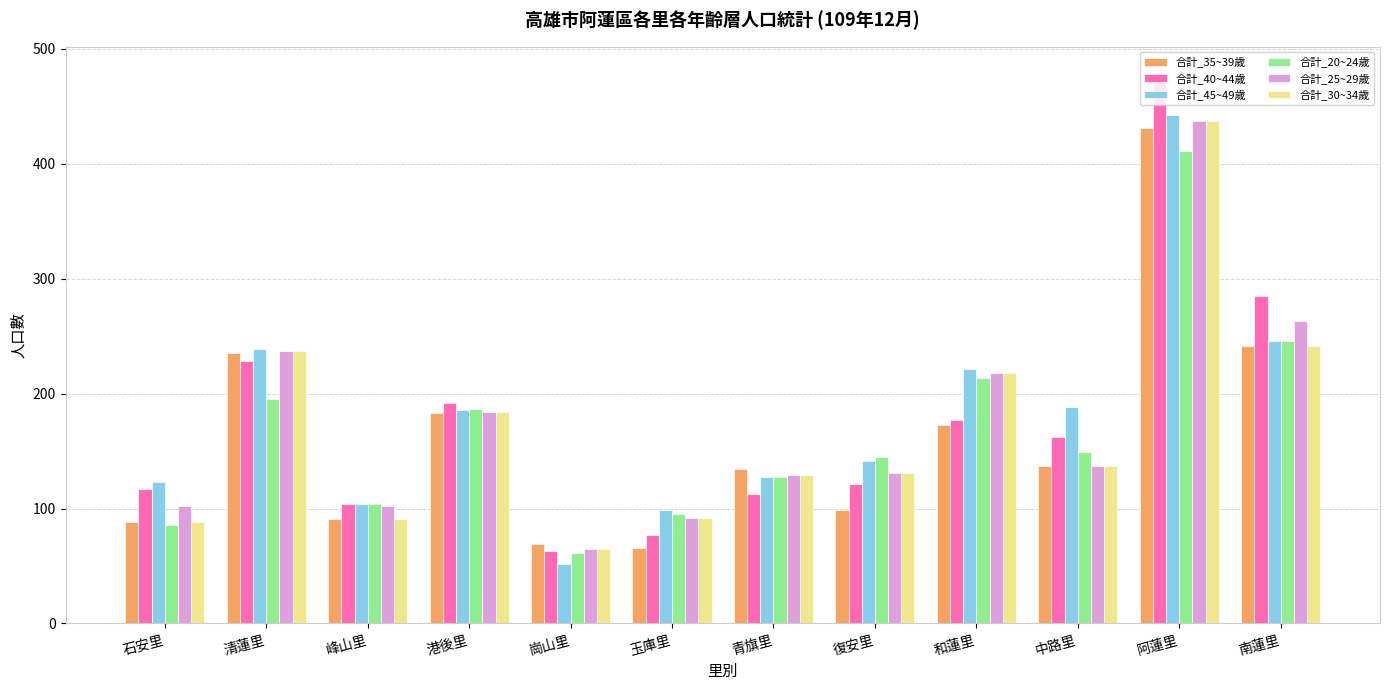

Where is 合計_35~39歲 nearest to the value 248?

南蓮里